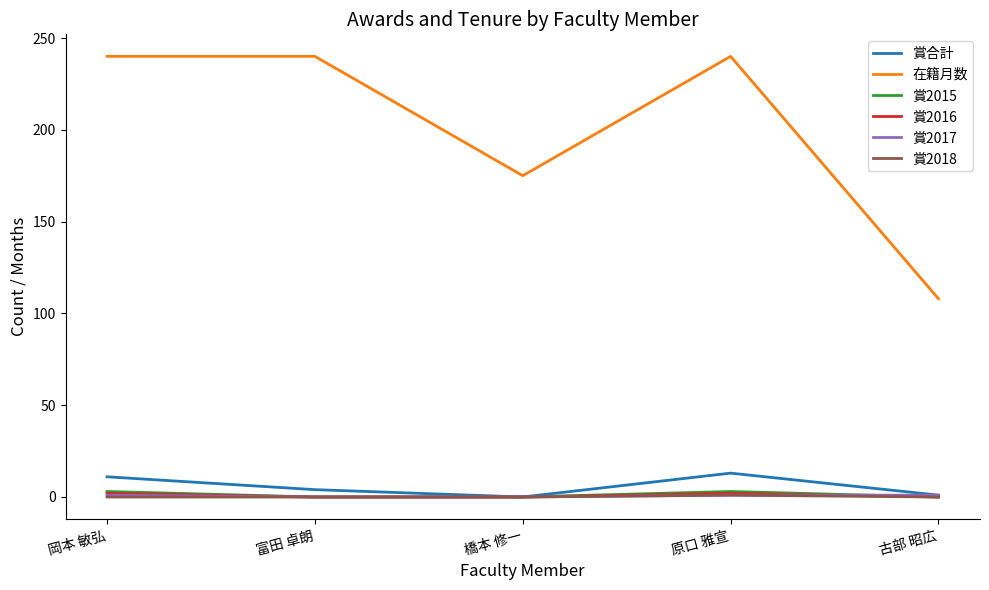

Which series has the largest total across all categories?

在籍月数